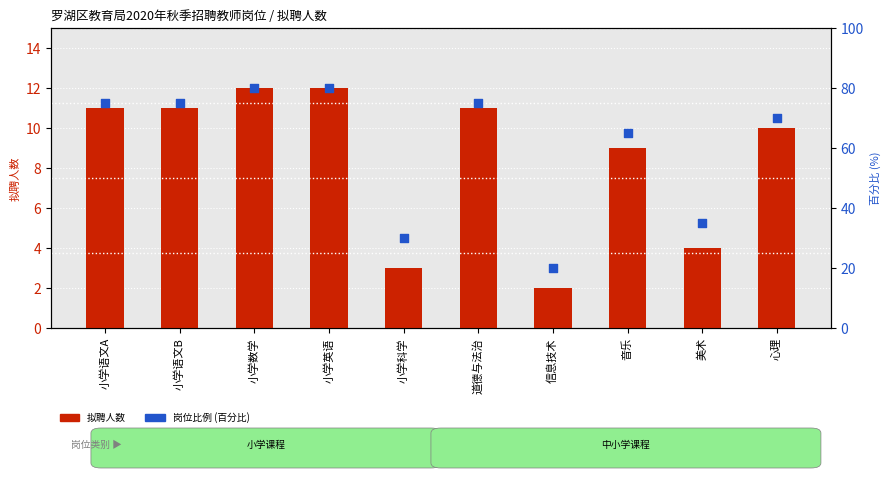

What is the total value across all series at 小学数学?

92